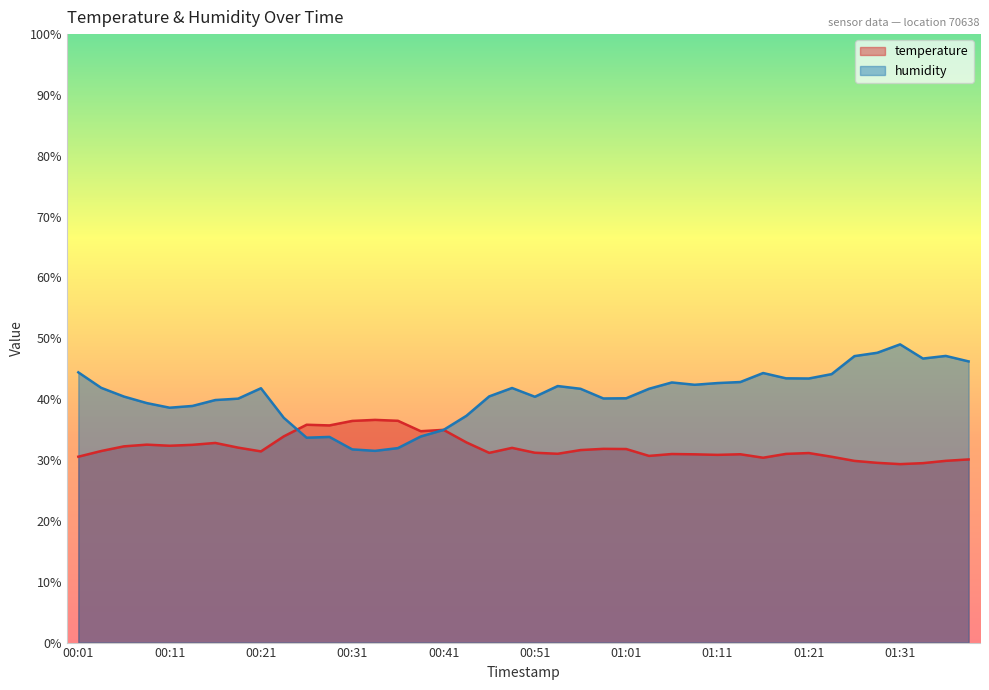

How many lines are shown in the chart?

2